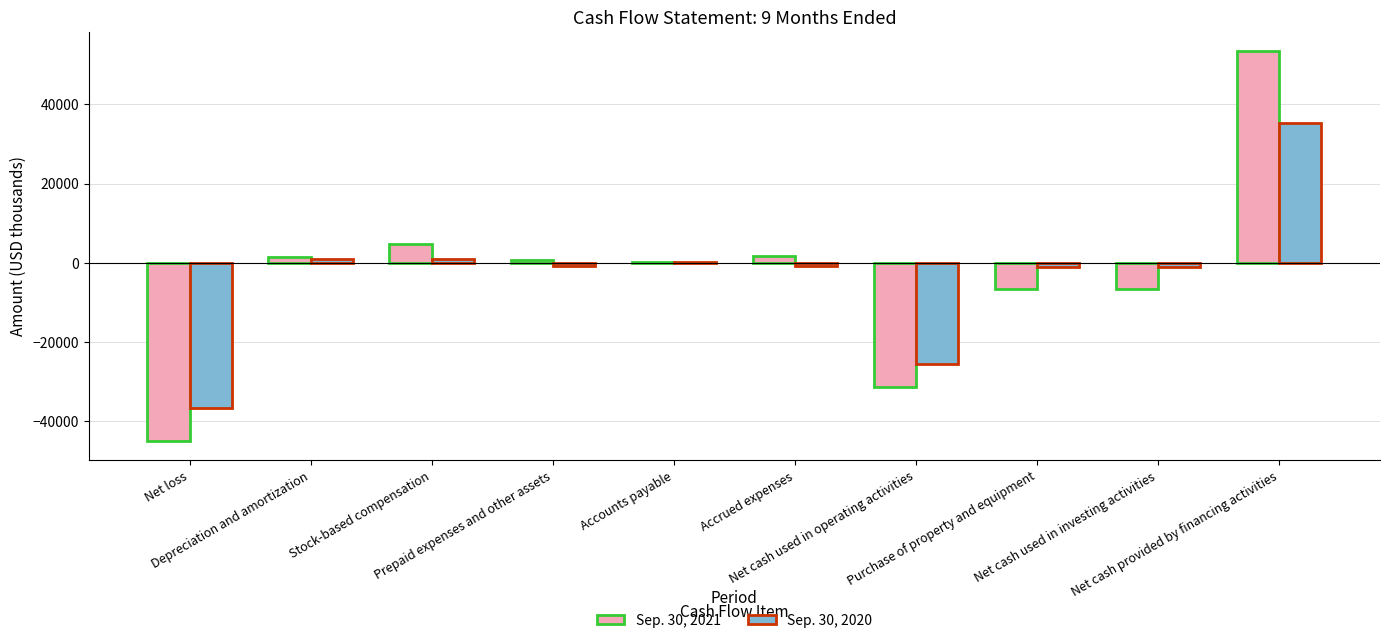

What is the average value of the Sep. 30, 2021 series?

-2758